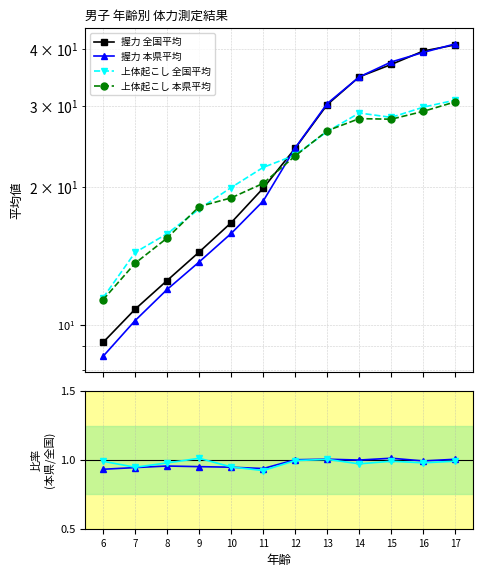

What value does the 握力 本県平均 series have at 10?

15.8